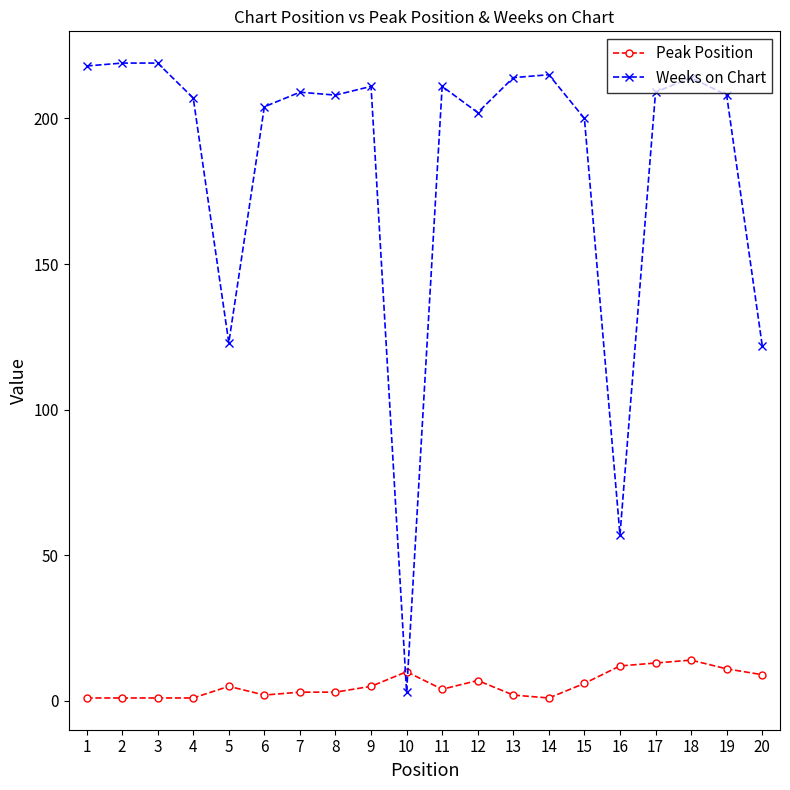

Is the value of Weeks on Chart at 16 greater than the value of Peak Position at 20?

Yes